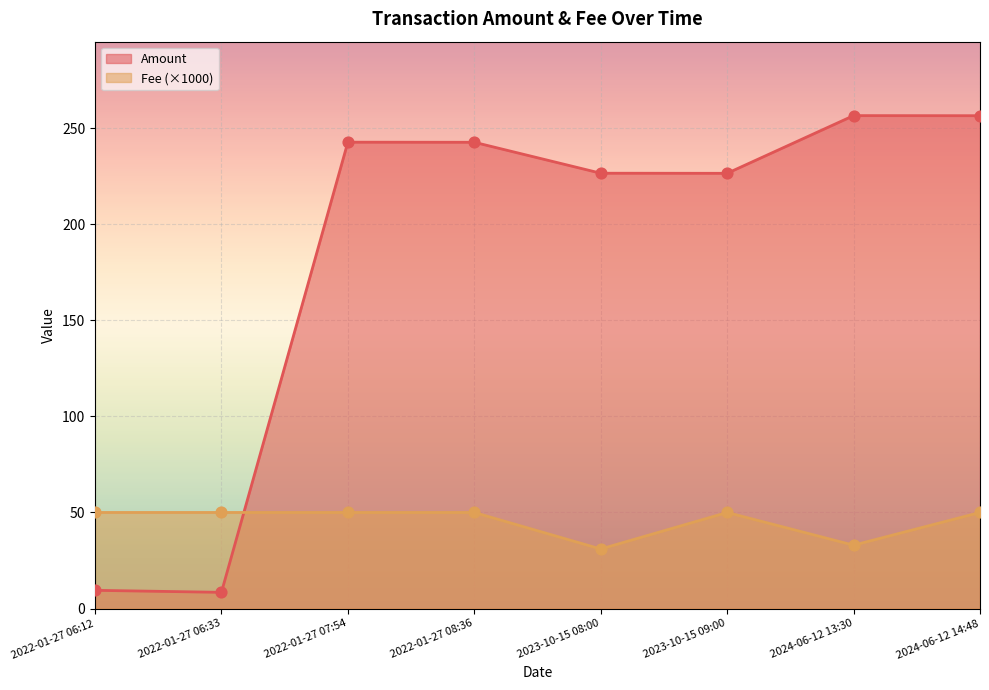

At which category is the sum across all series the highest?

2024-06-12 14:48